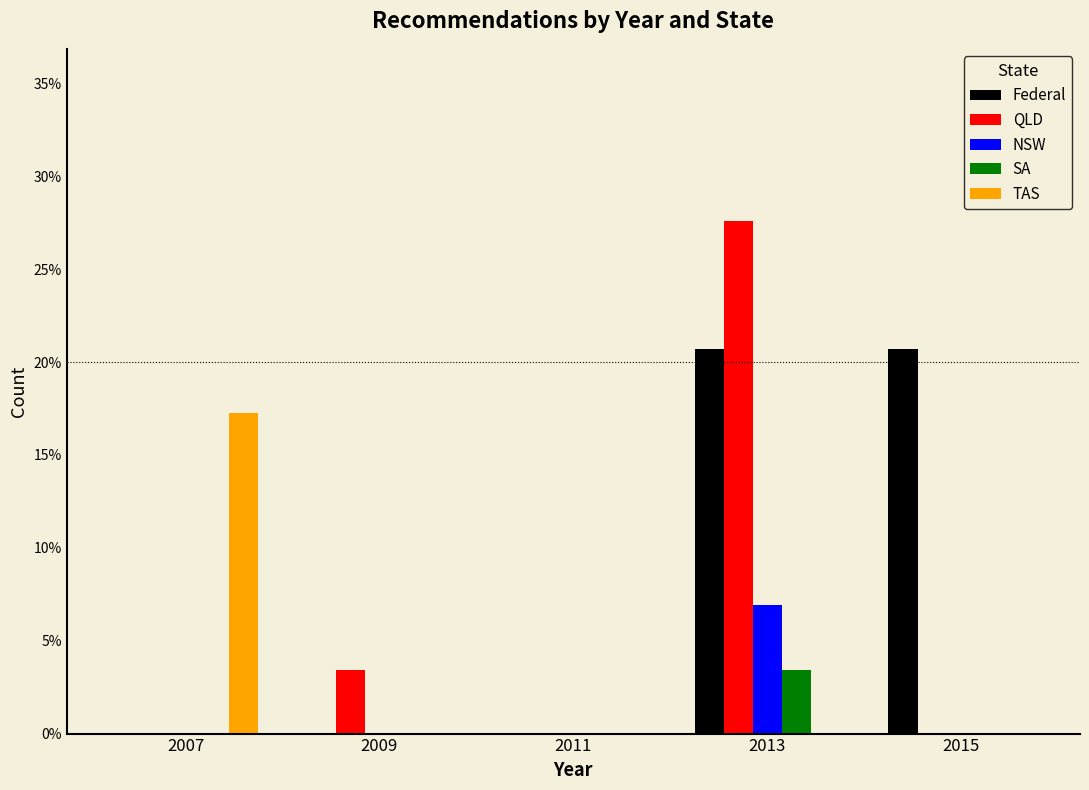

In the QLD series, which range on the x-axis has the tallest bar?

2012 to 2014